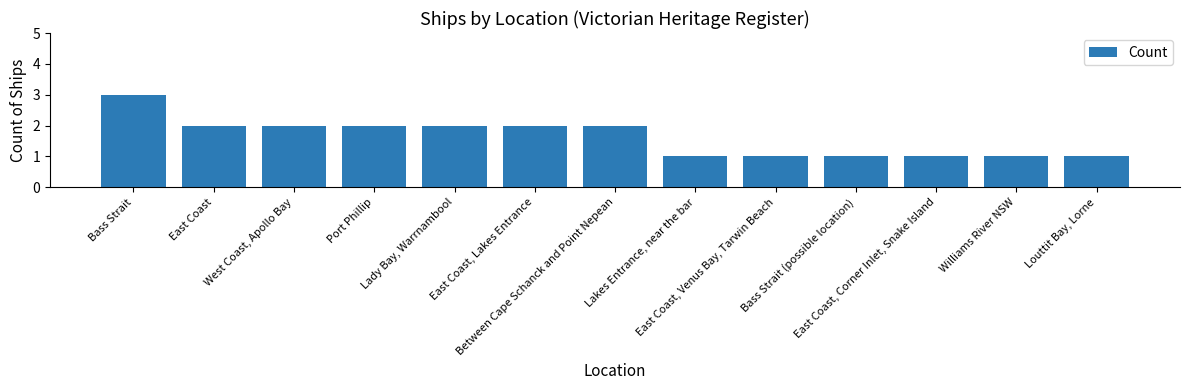

What position from the right is West Coast, Apollo Bay?

11